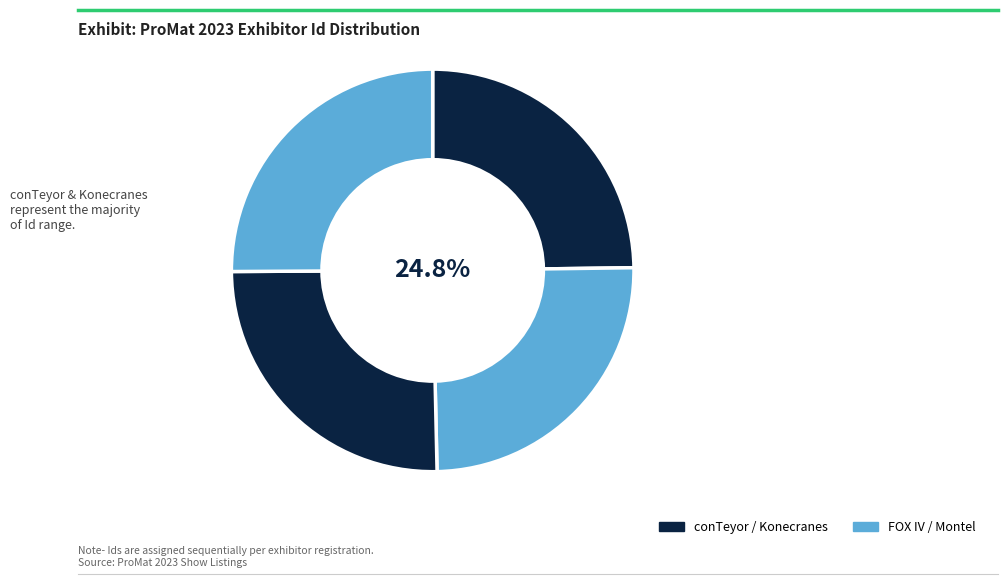

Combined, do Konecranes and conTeyor Group account for over 50%?

Yes